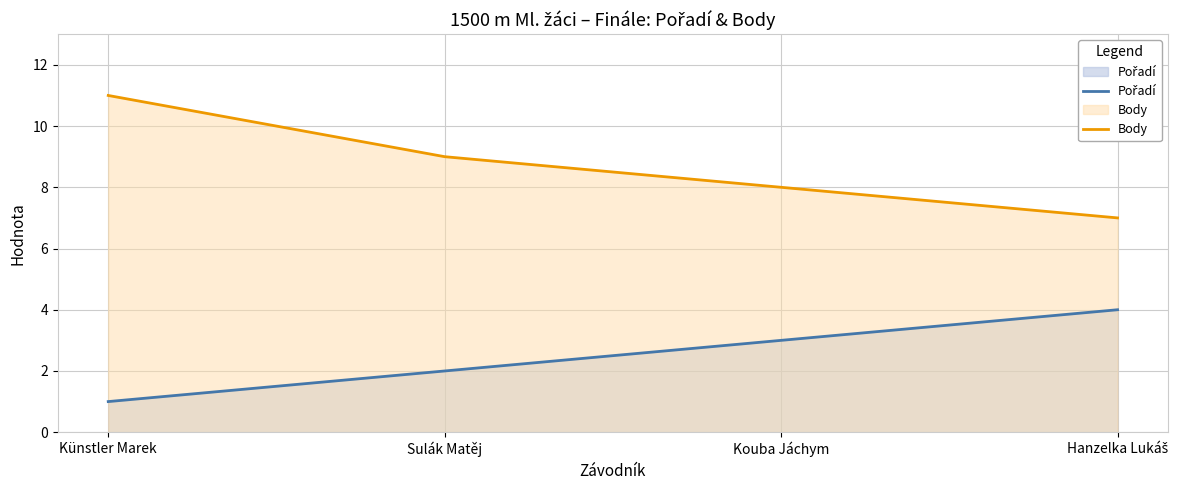

True or false: Pořadí and Body cross at least once.

False